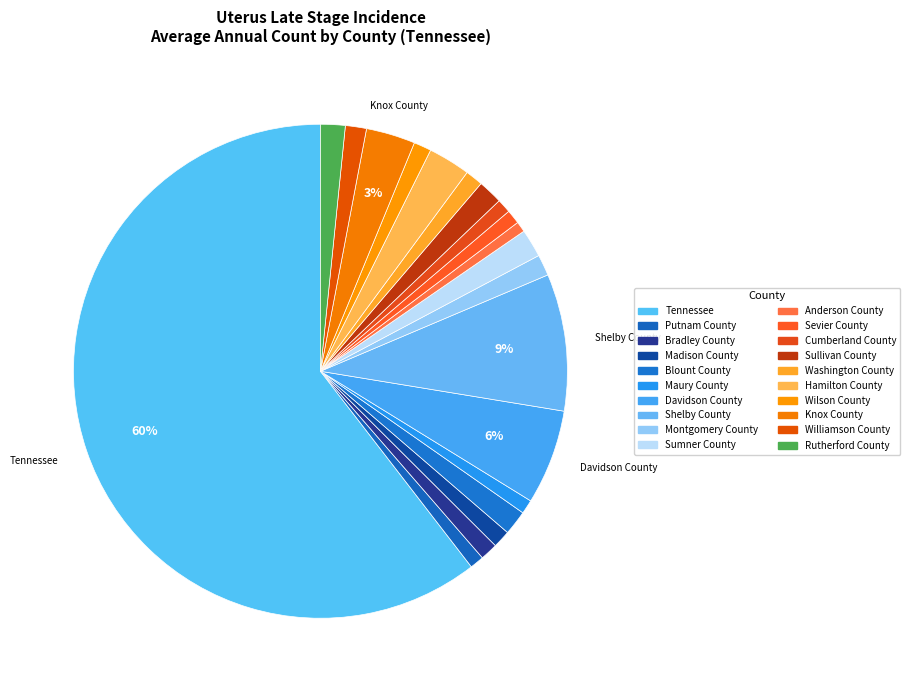

Count the number of slices in the pie.

20